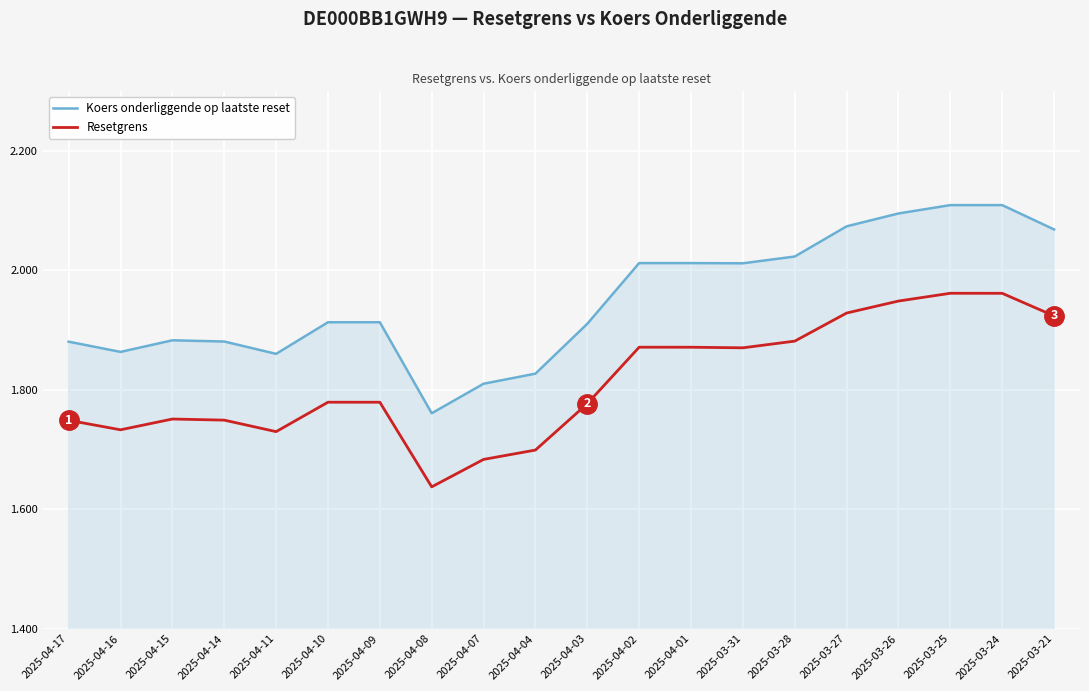

List the series in order of their peak value, lowest first.

Resetgrens, Koers onderliggende op laatste reset